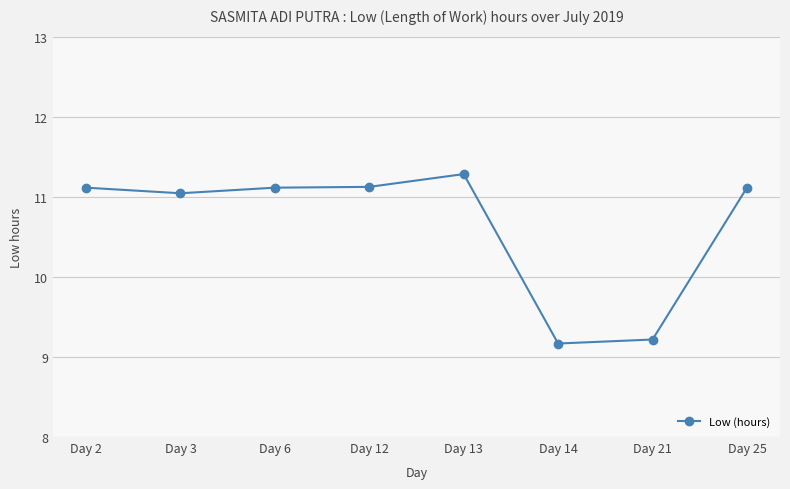

What is the approximate value at Day 13?

11.3